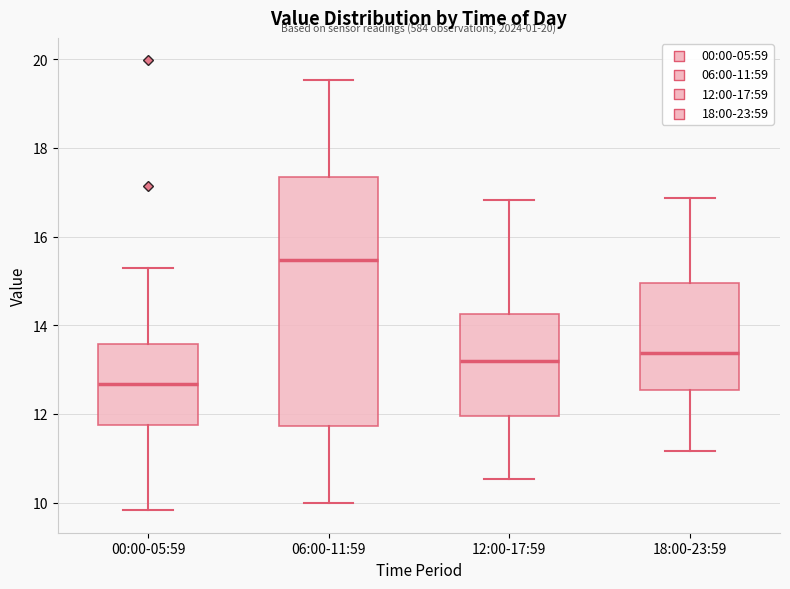

Reading left to right, transcribe this box plot: for each box, give where its median line is, the range the box spans, and where its two whiskers end, as read against the y-axis. The values are not printed on the chart, so give them approximately, as read against the axis.

00:00-05:59: median 12.6, box 11.8 to 13.6, whiskers 9.8 to 15.4
06:00-11:59: median 15.4, box 11.8 to 17.4, whiskers 10.0 to 19.6
12:00-17:59: median 13.2, box 12.0 to 14.2, whiskers 10.6 to 16.8
18:00-23:59: median 13.4, box 12.6 to 15.0, whiskers 11.2 to 16.8